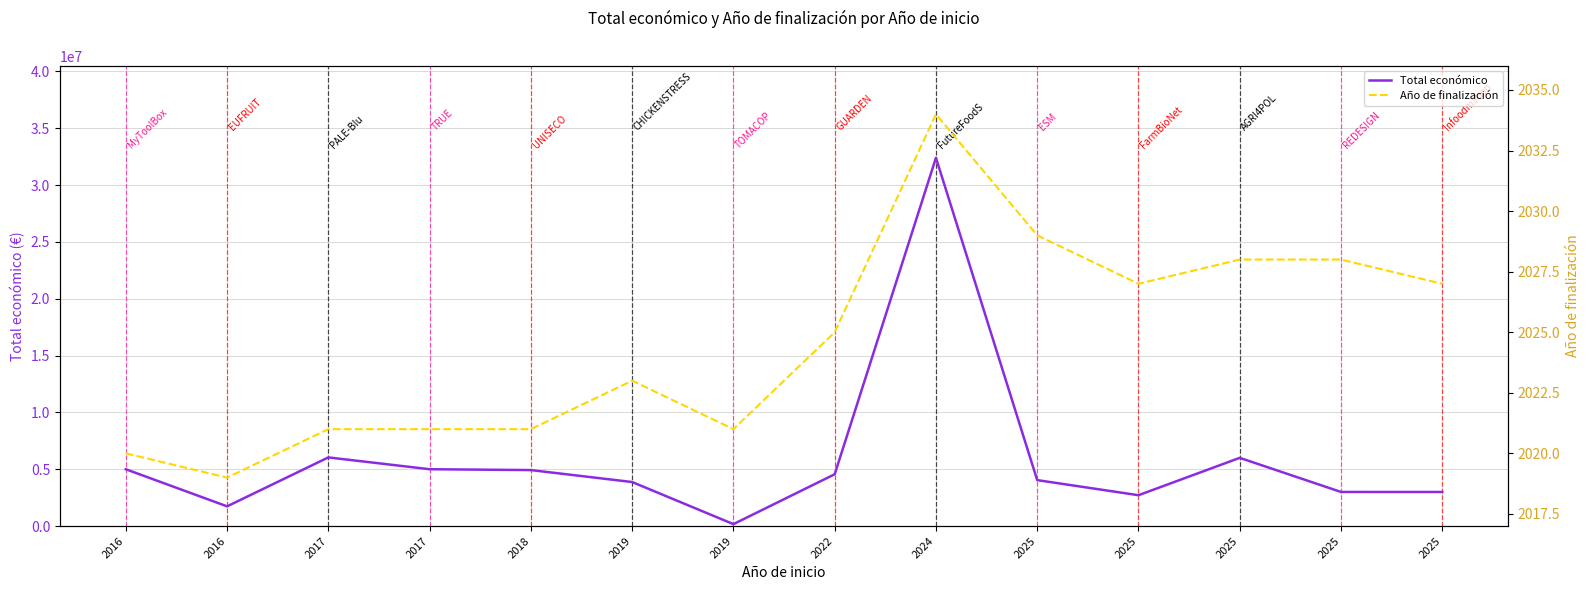

Rank the series by their average value, from highest to lowest.

Total económico, Año de finalización